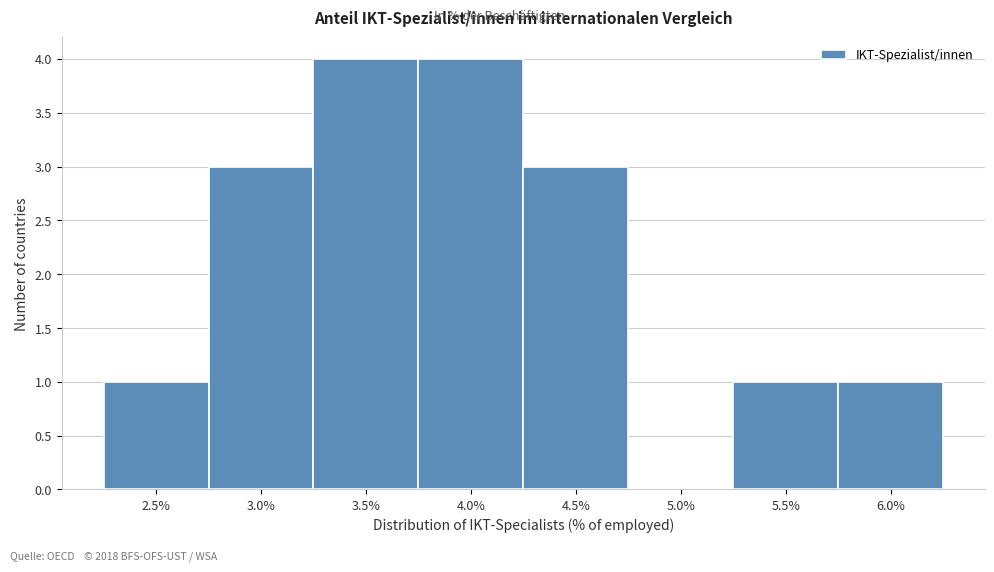

Reading left to right, transcribe all the data shown in this chart.

2.5%=1	3.0%=3	3.5%=4	4.0%=4	4.5%=3	5.0%=0	5.5%=1	6.0%=1